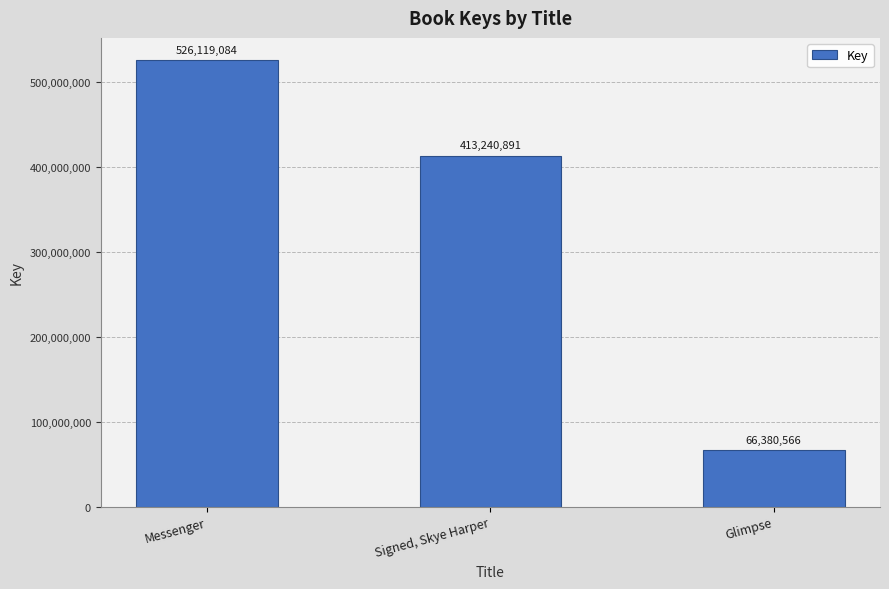

Between Signed, Skye Harper and Messenger, which is larger?

Messenger